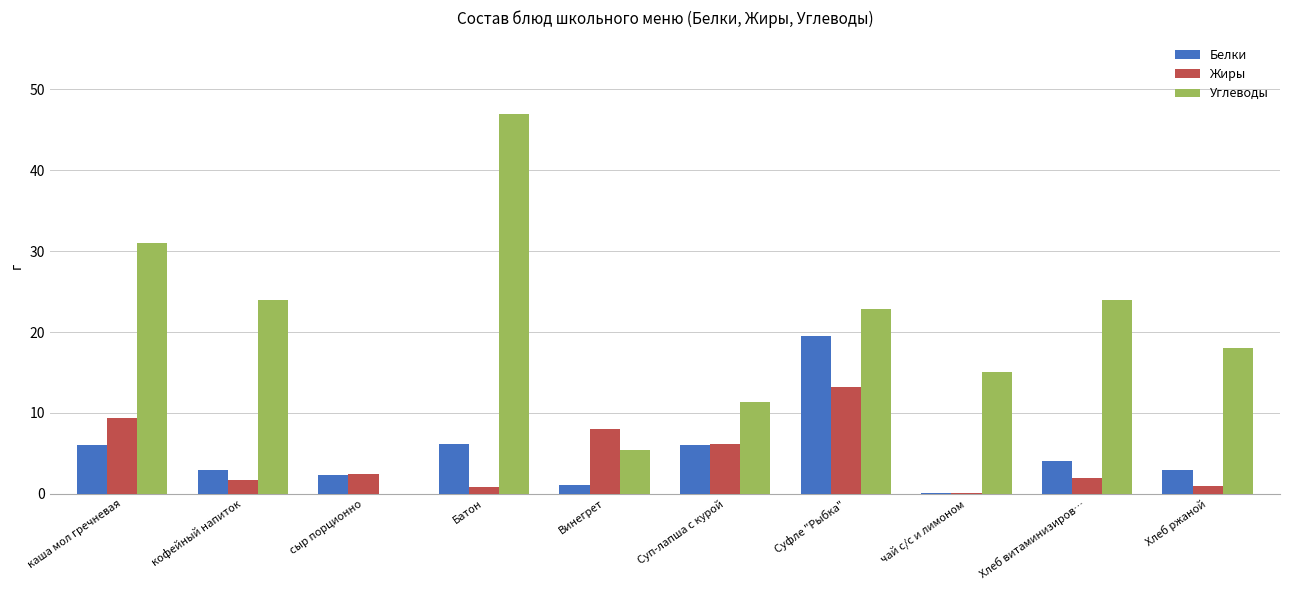

At which category is the sum across all series the highest?

Суфле "Рыбка"